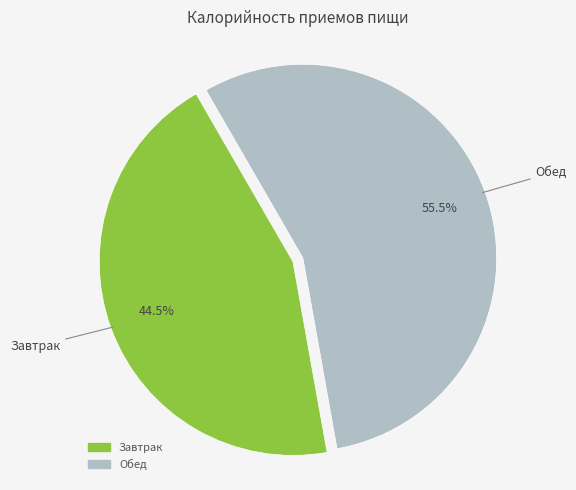

Rank the categories by value from highest to lowest.

Обед, Завтрак